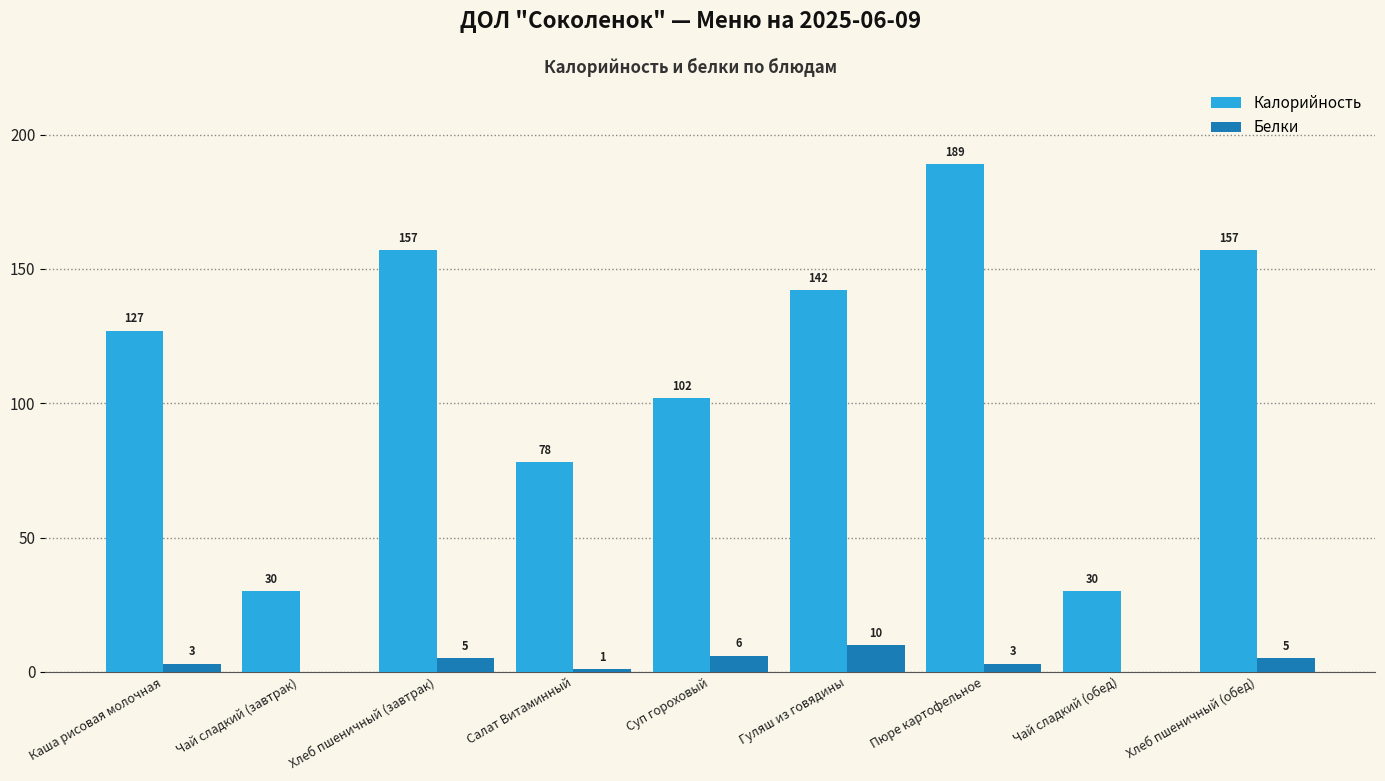

What are all the series names shown in the legend?

Калорийность, Белки